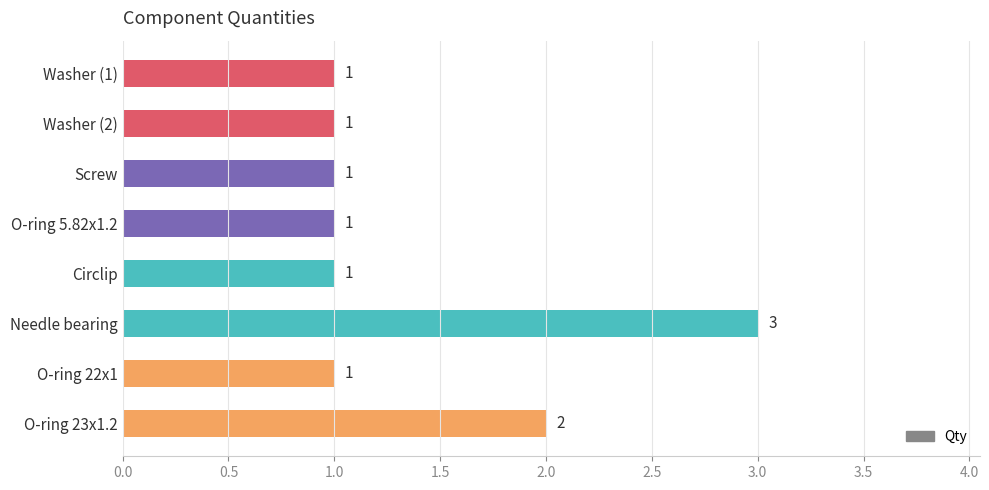

What is the sum of all values?

11